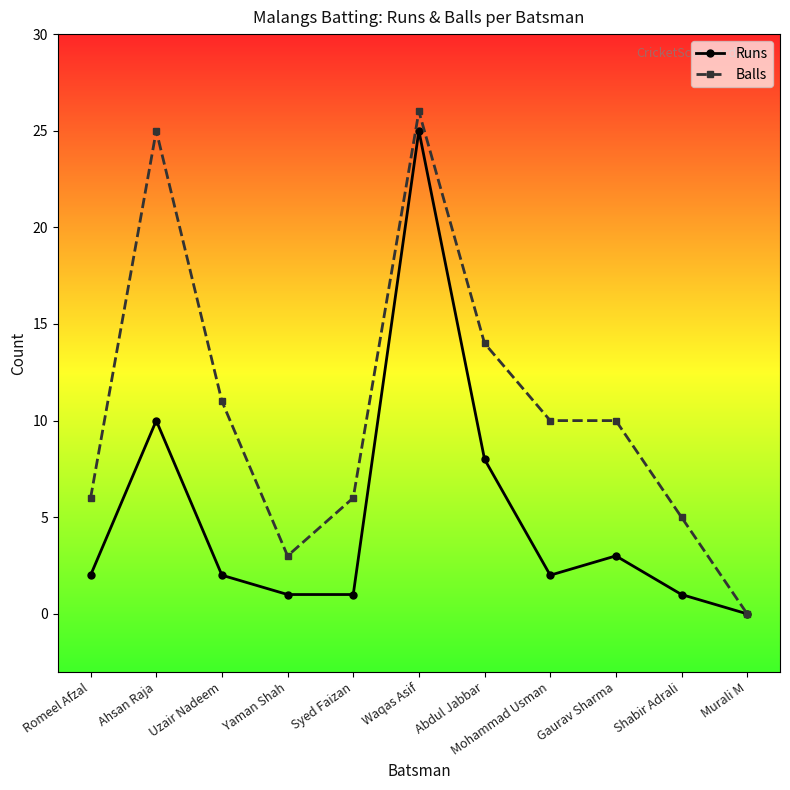

Where is Balls nearest to the value 13?

Abdul Jabbar